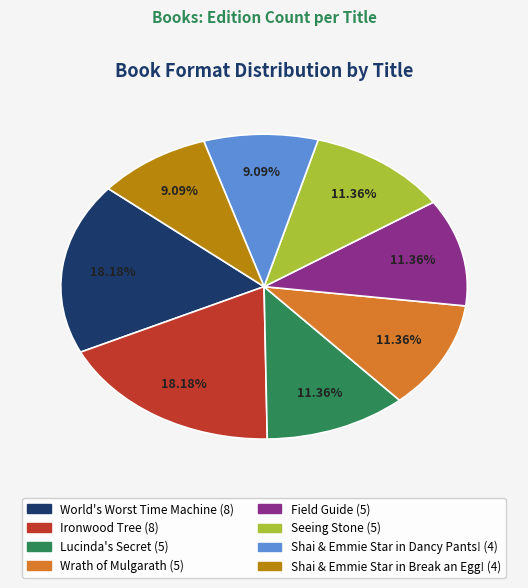

To the nearest percent, what is the difference between the largest and smallest slice percentages?

9%